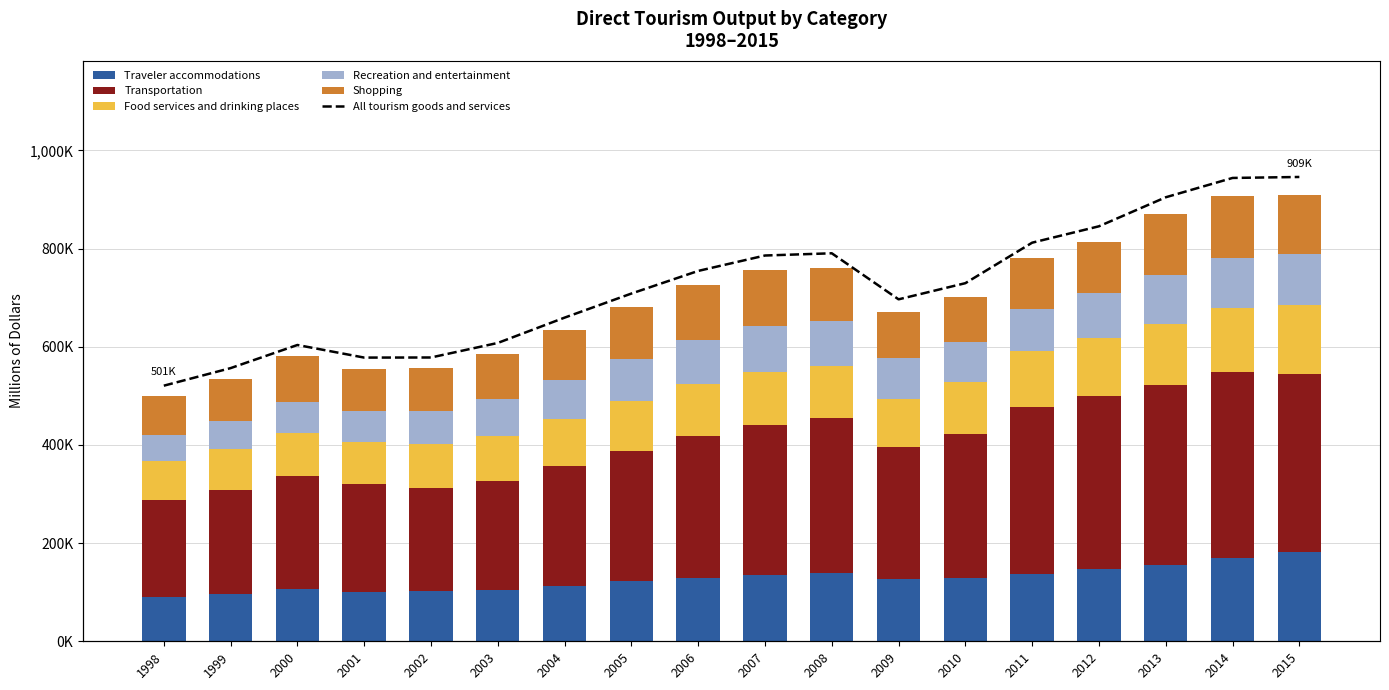

What is the sum of the Recreation and entertainment values at 2005 and 2010?

168014.4